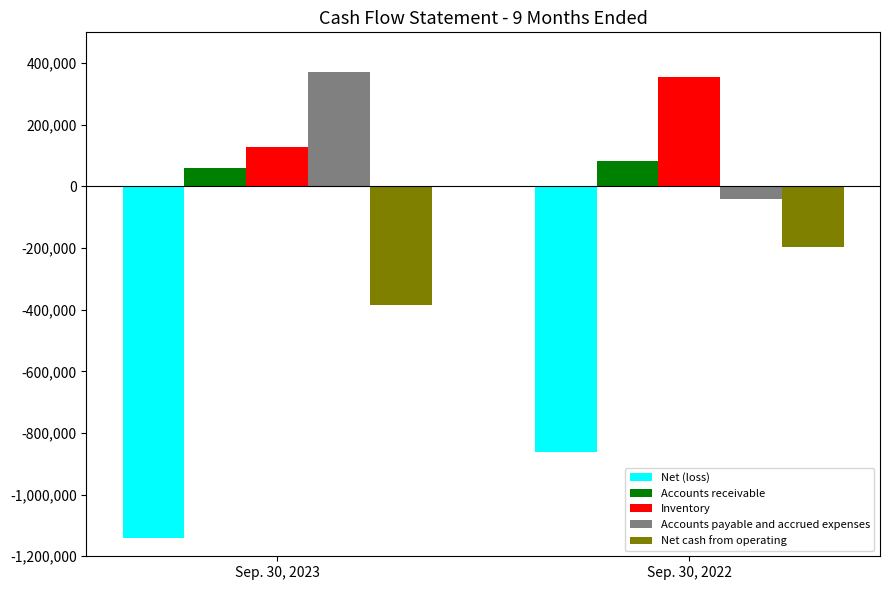

What is the sum of the Net cash from operating values at Sep. 30, 2022 and Sep. 30, 2023?

-582252